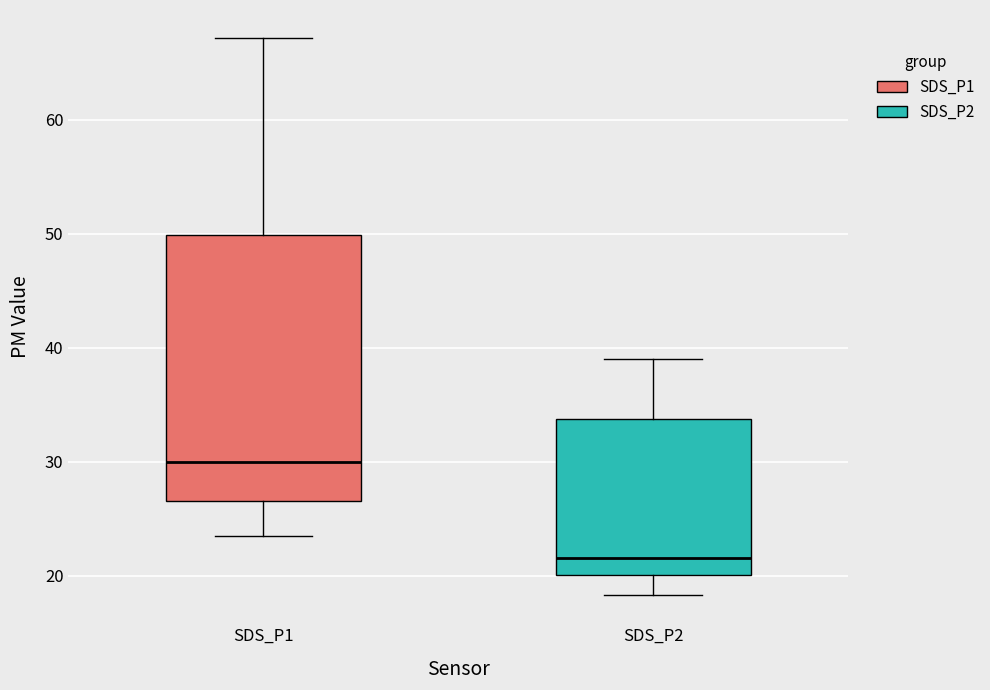

Where does the median line of the box for SDS_P1 sit on the y-axis? The values are not printed on the chart, so give them approximately, as read against the axis.

30